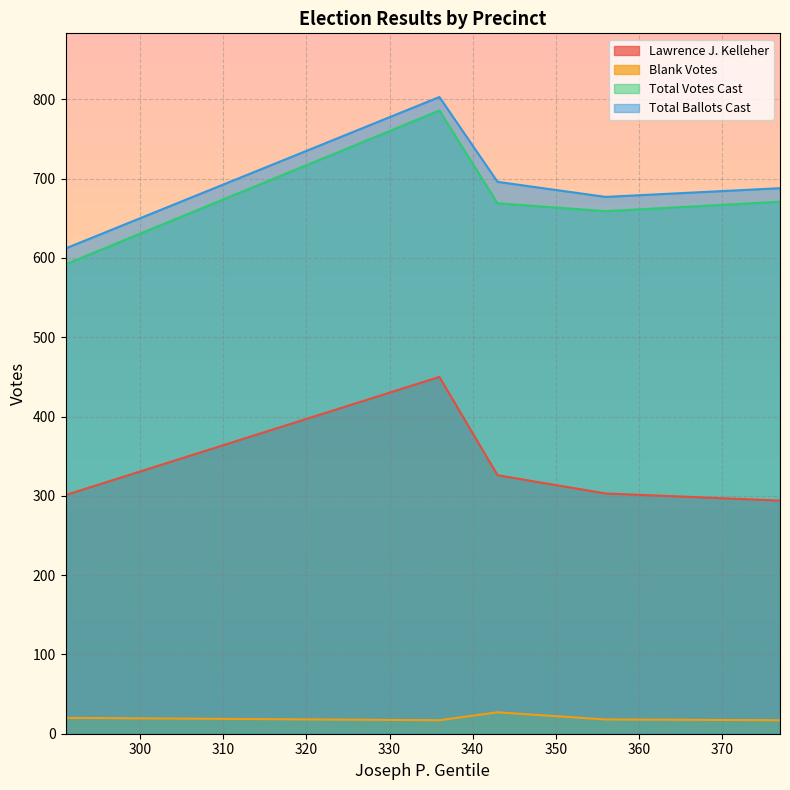

True or false: Total Votes Cast and Lawrence J. Kelleher cross at least once.

False